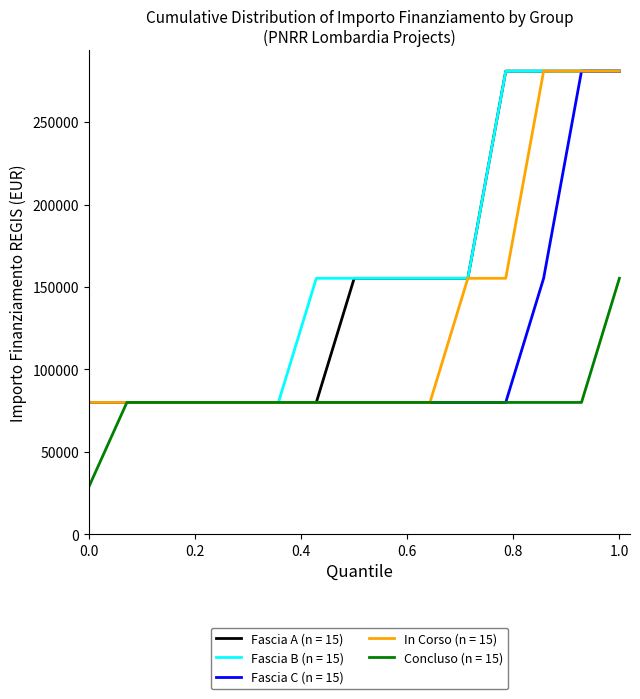

What is the maximum value shown in the chart?

280932